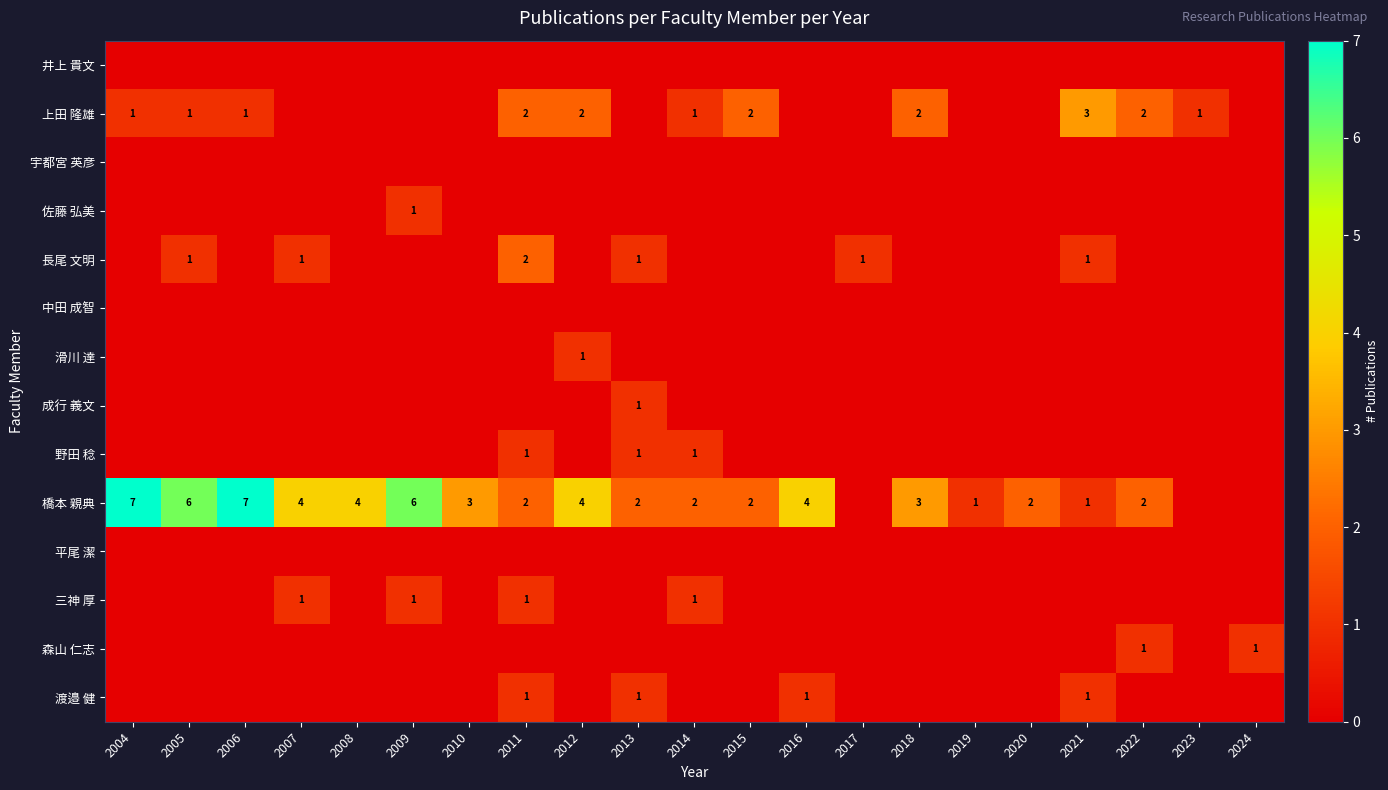

Is it true that 長尾 文明 equals 1 at 2021?

True